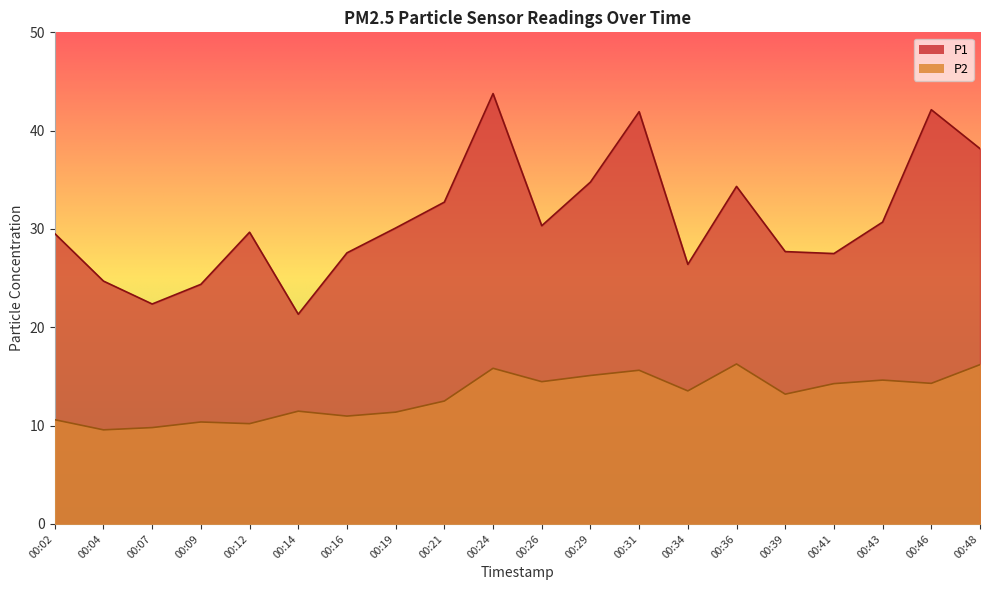

How many lines are shown in the chart?

2